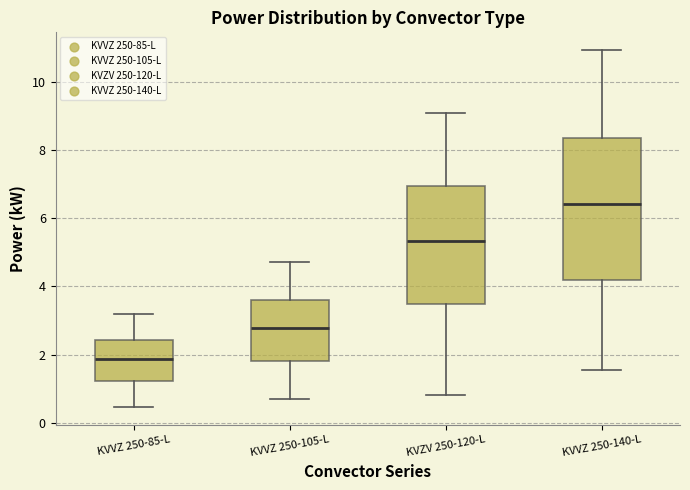

Reading left to right, read every box against the y-axis: the position of its median line, the range the box covers, and the ends of its whiskers. The values are not printed on the chart, so give them approximately, as read against the axis.

KVVZ 250-85-L: median 1.8, box 1.2 to 2.4, whiskers 0.4 to 3.2
KVVZ 250-105-L: median 2.8, box 1.8 to 3.6, whiskers 0.8 to 4.8
KVZV 250-120-L: median 5.4, box 3.4 to 7.0, whiskers 0.8 to 9.0
KVVZ 250-140-L: median 6.4, box 4.2 to 8.4, whiskers 1.6 to 11.0